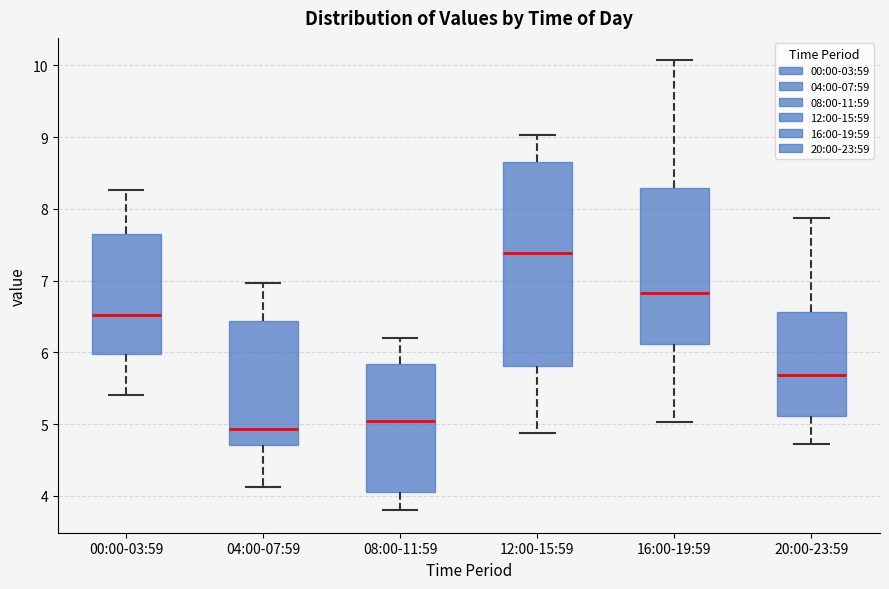

Which box is the tallest, from its lower edge to its upper edge?

12:00-15:59